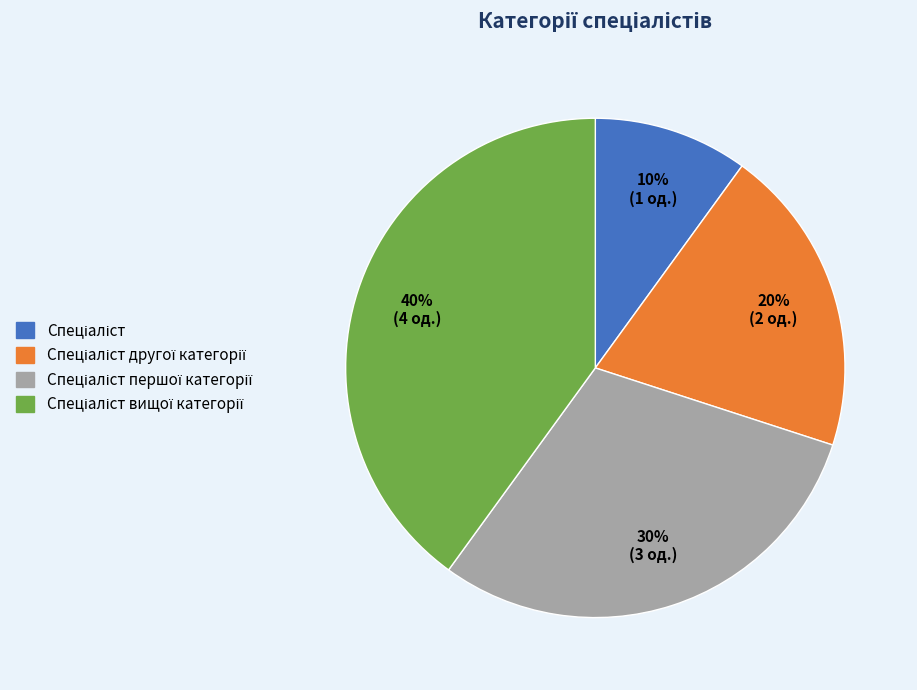

To the nearest percent, what is the average slice percentage?

25%